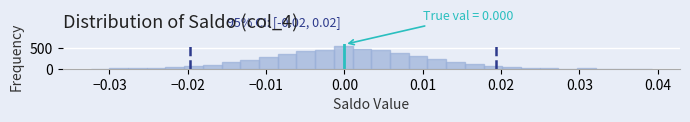

Read against the x-axis, roughly where is the centre of the tallest bar?

0.000